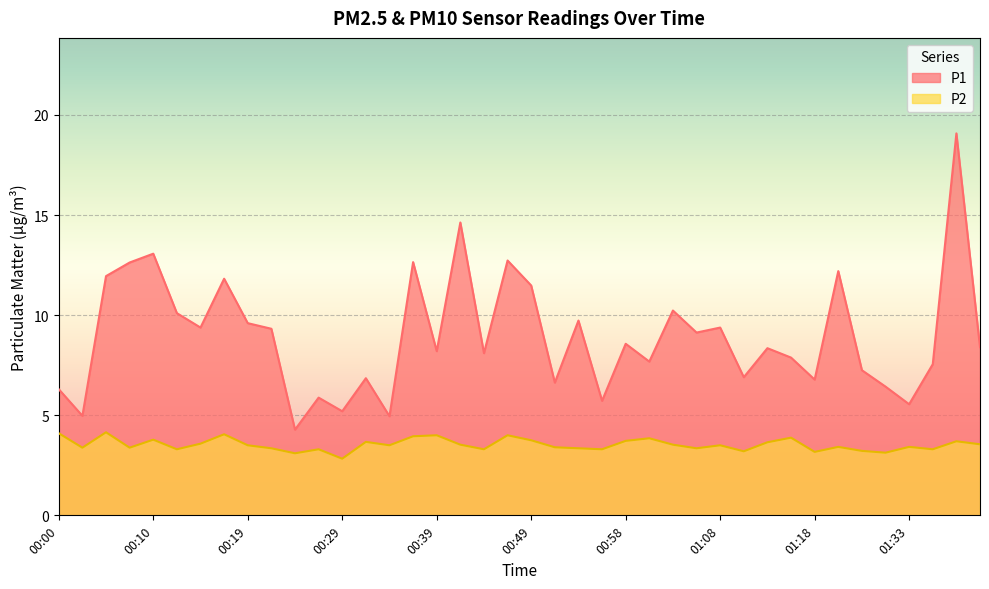

What is the difference between the highest and lowest values at 01:11?

3.7